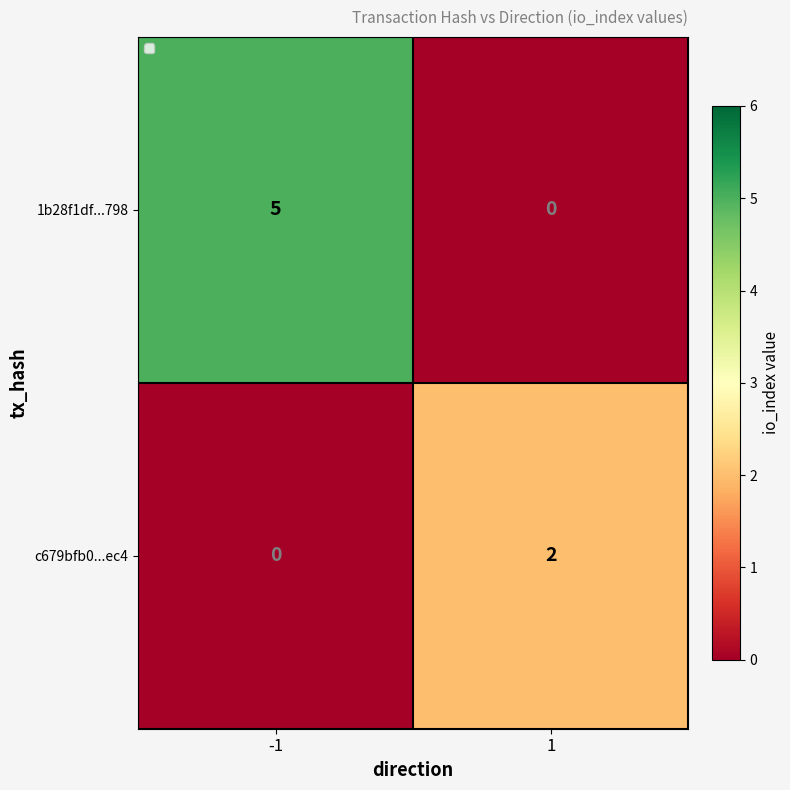

How many distinct data groups are displayed?

2